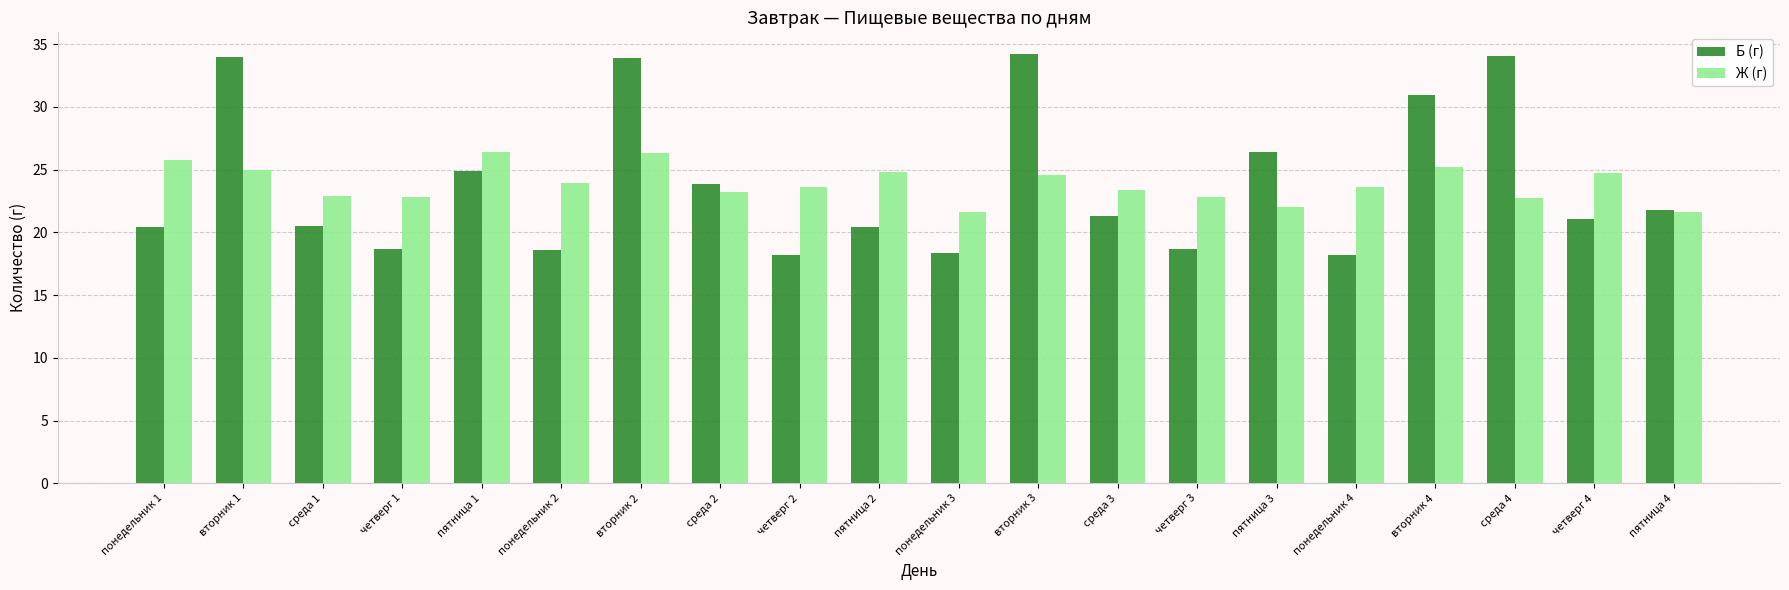

How many categories are shown in the chart?

20